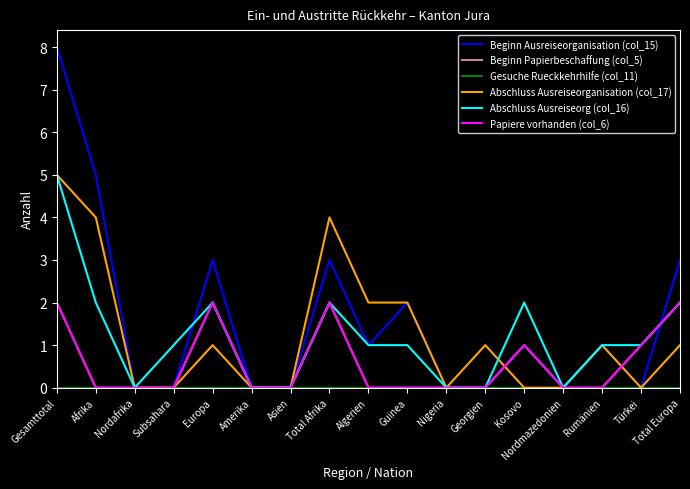

In Beginn Ausreiseorganisation (col_15), how many points are higher than both neighbors (excluding endpoints)?

5